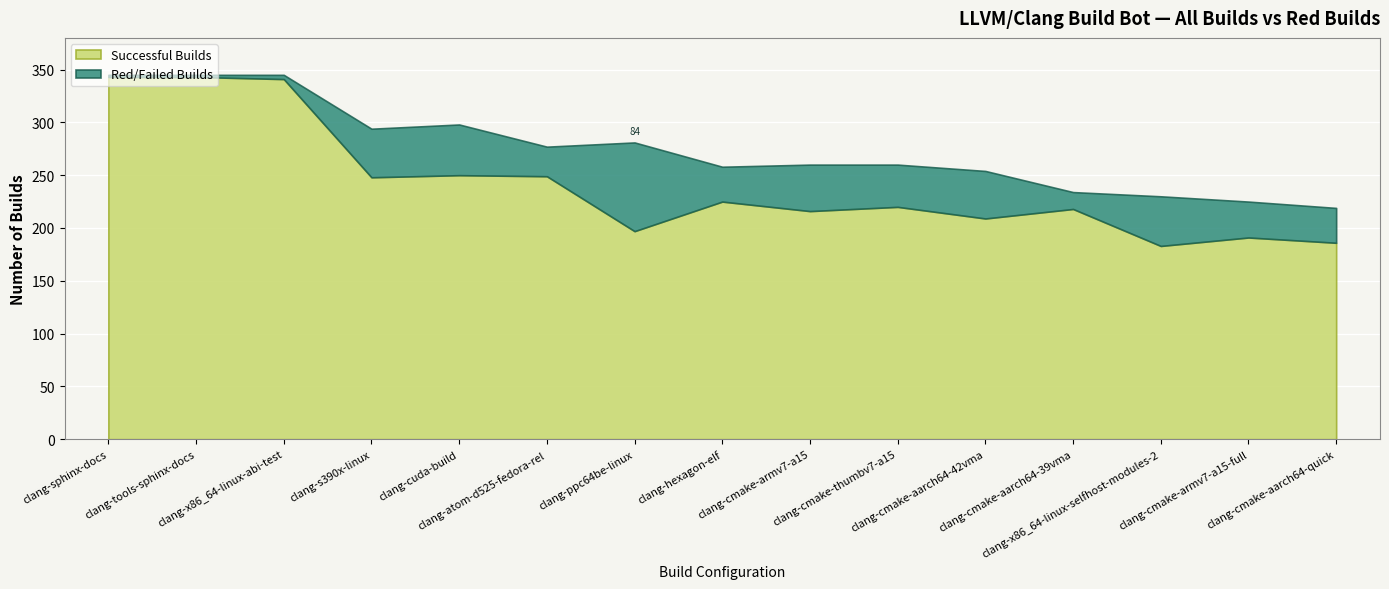

The red_builds series shows 4 at clang-x86_64-linux-abi-test. True or false?

True